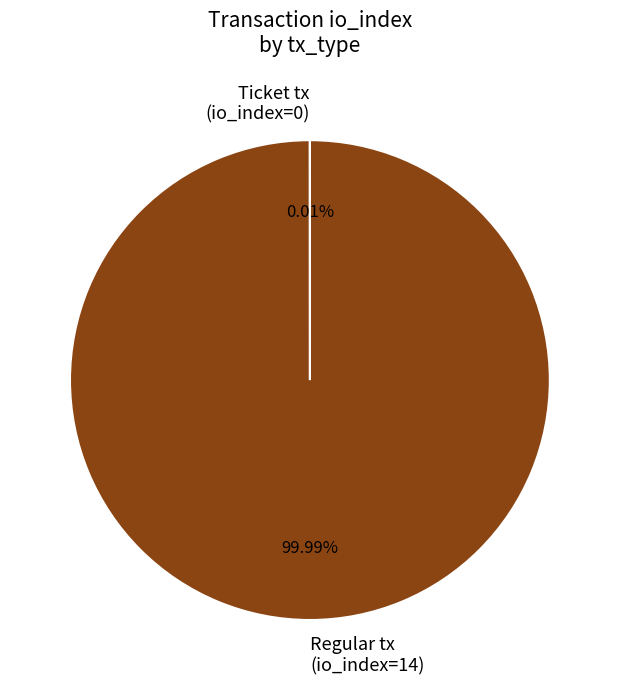

To the nearest percent, what is the difference between the largest and smallest slice percentages?

100%